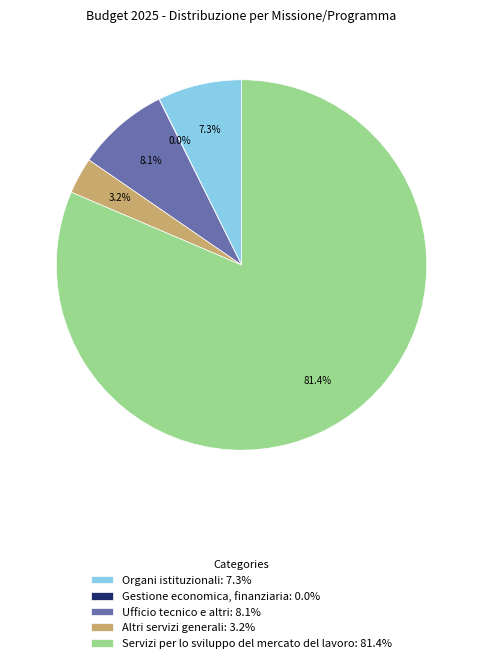

Between Organi istituzionali: 7.3% and Ufficio tecnico e altri: 8.1%, which is larger?

Ufficio tecnico e altri: 8.1%